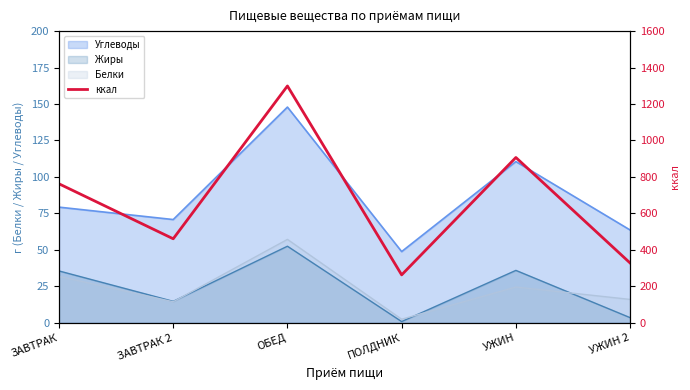

At which label is the value closest to 780?

ЗАВТРАК